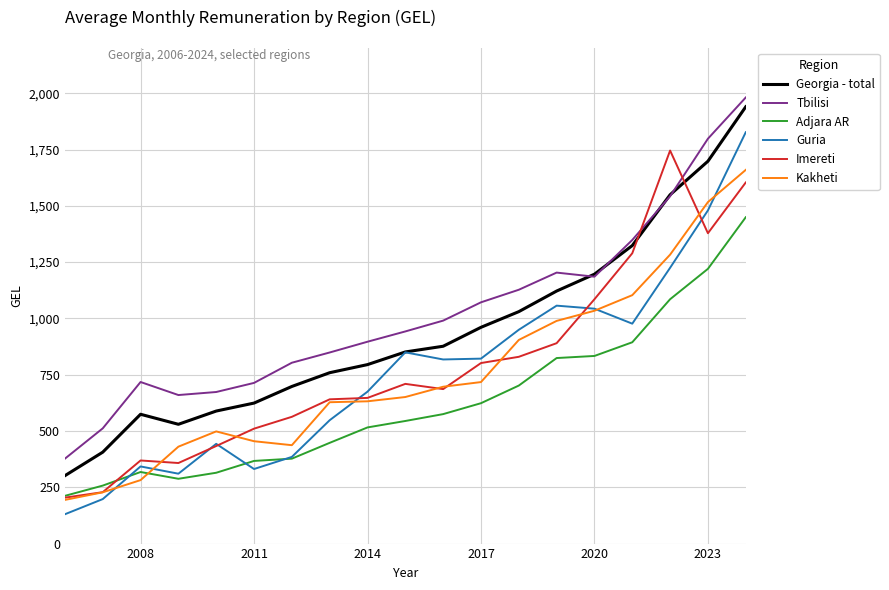

What is the sum of all Georgia - total values?

17822.7